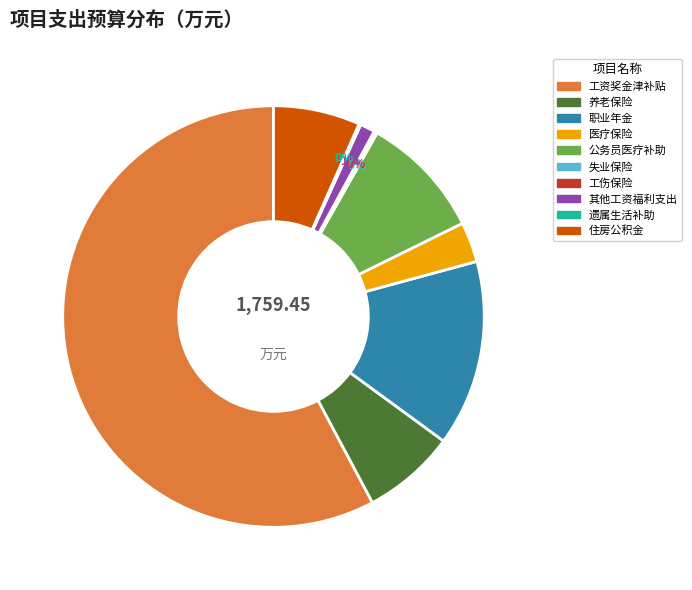

Is there a majority slice in this chart?

Yes